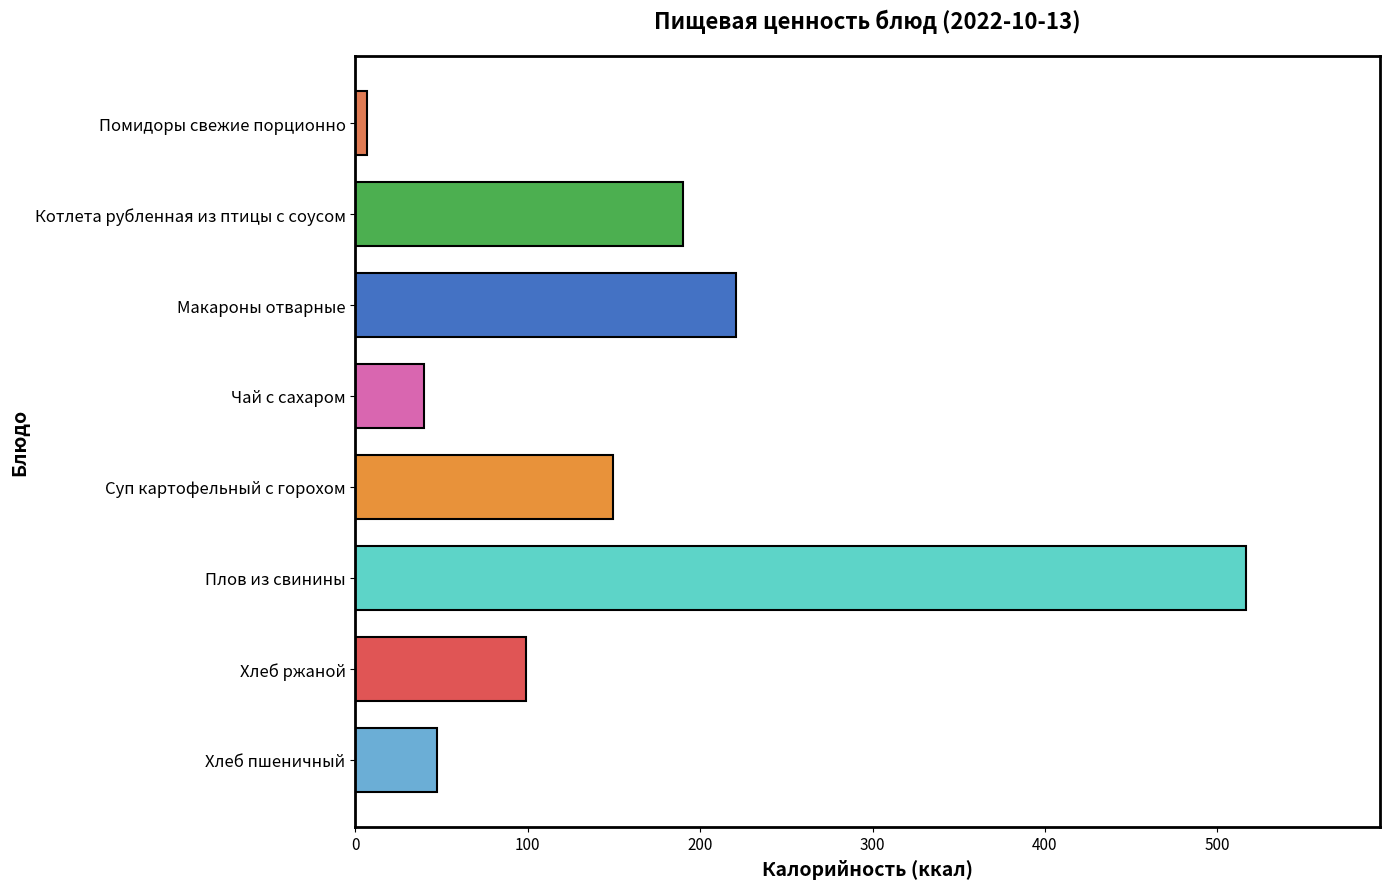

Read the value at Чай с сахаром.

40.0